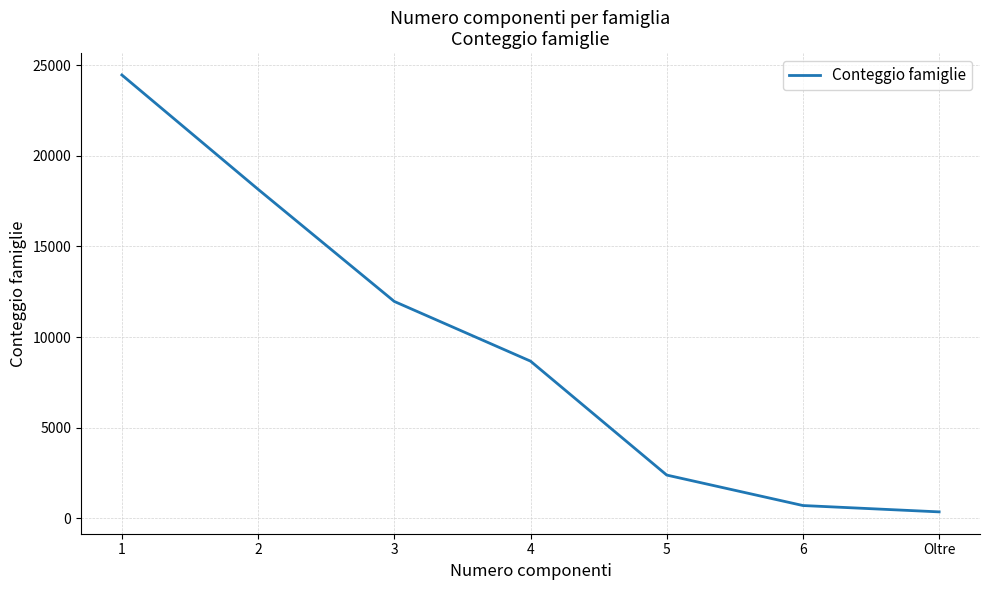

What is the greatest value displayed?

24455